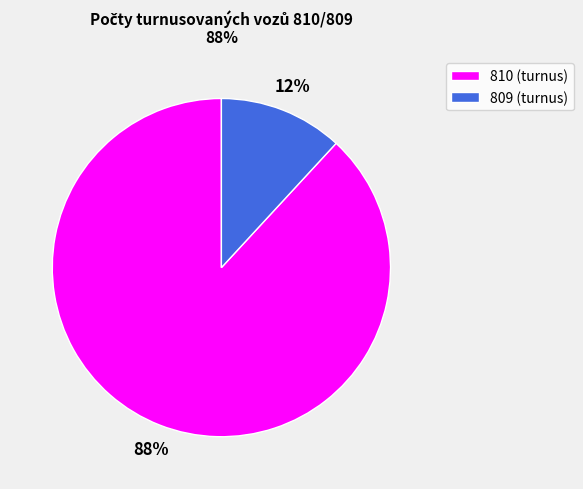

How many slices are in this pie chart?

2